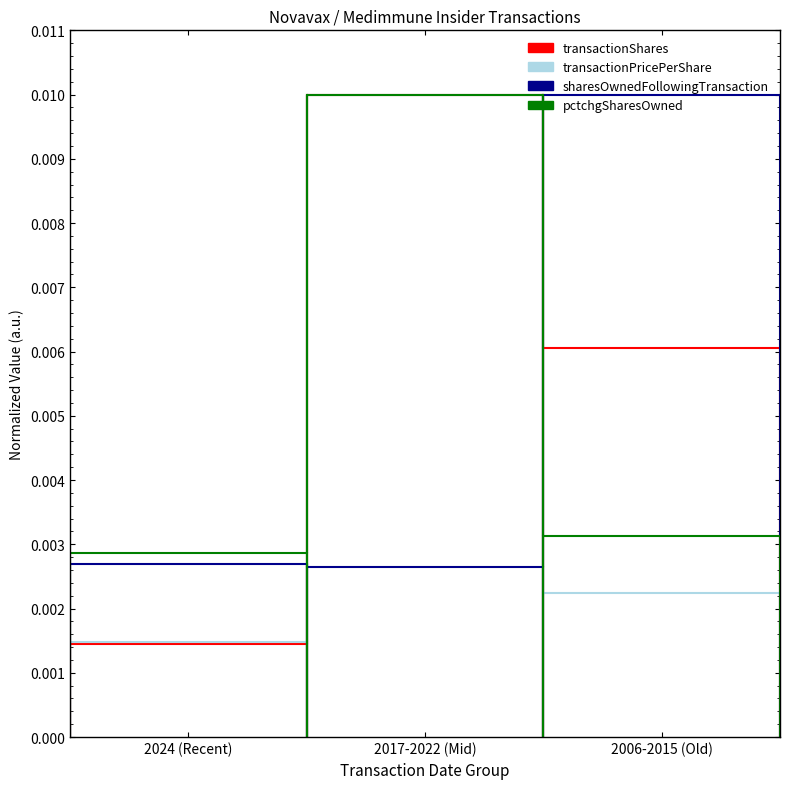

Rank the series at 2024 (Recent) from highest to lowest value.

pctchgSharesOwned, sharesOwnedFollowingTransaction, transactionPricePerShare, transactionShares